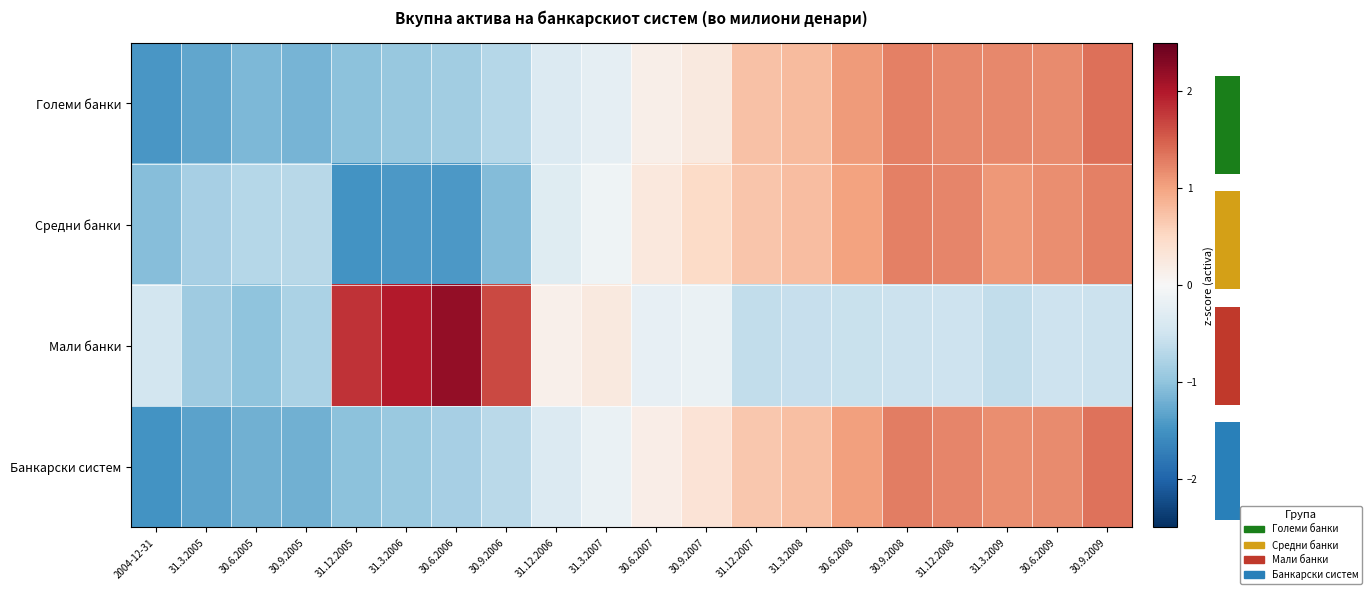

What is the greatest value displayed?

2.2